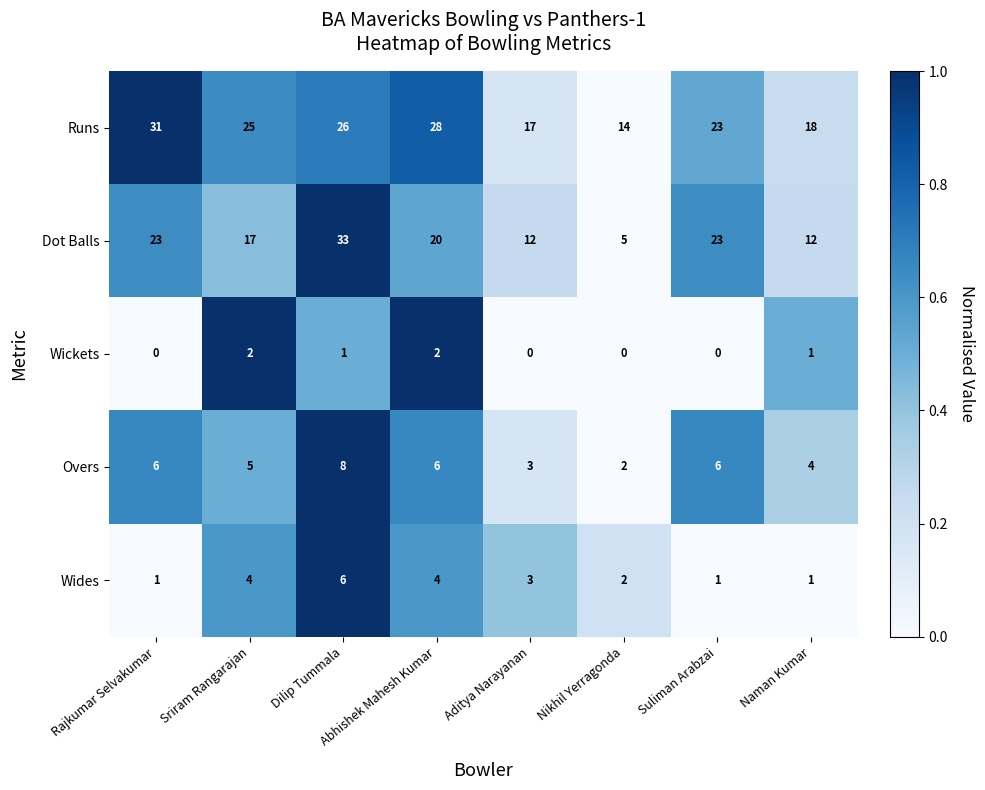

Count the Wides values in the range 1 to 4.

7